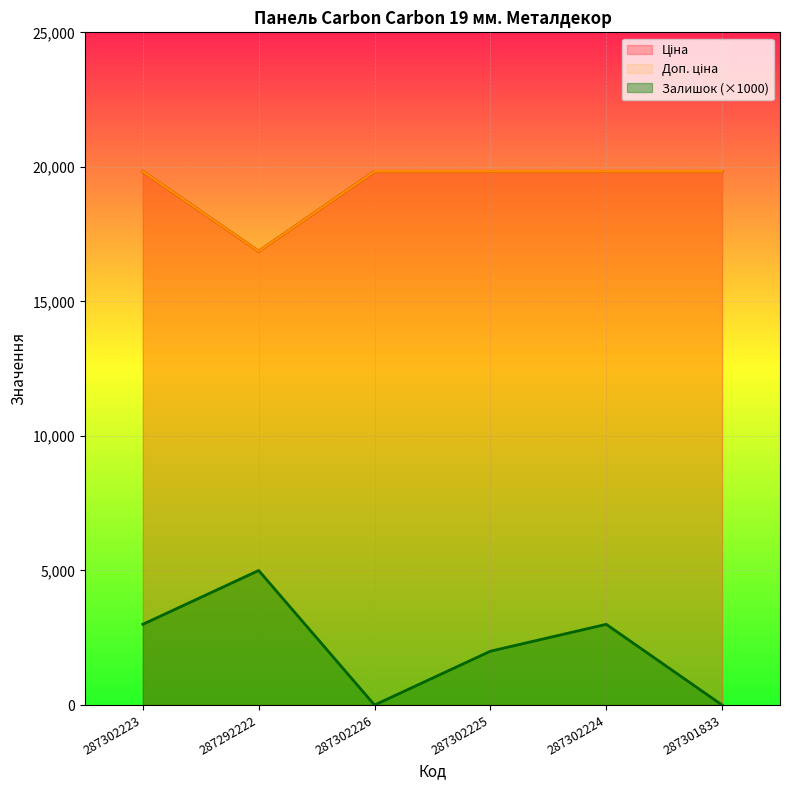

How many categories are shown in the chart?

6